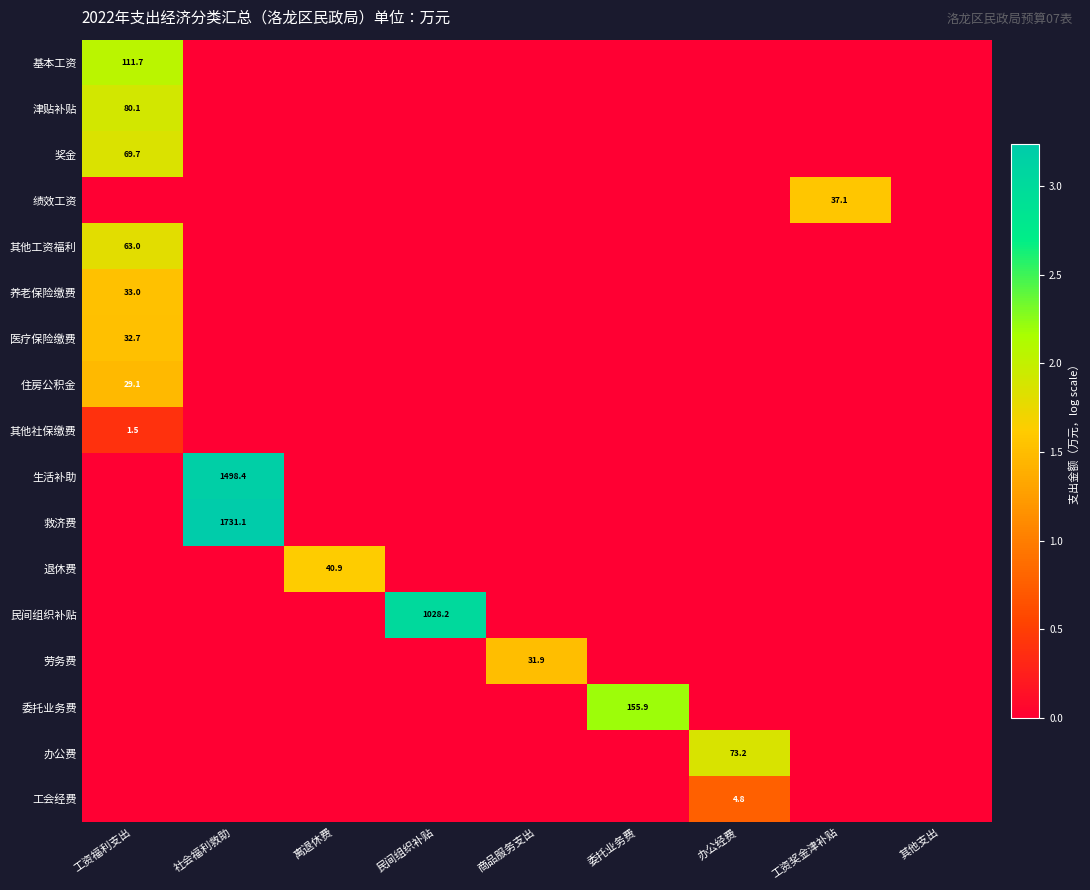

The value of 津贴补贴 at 工资福利支出 is 38.6. True or false?

False